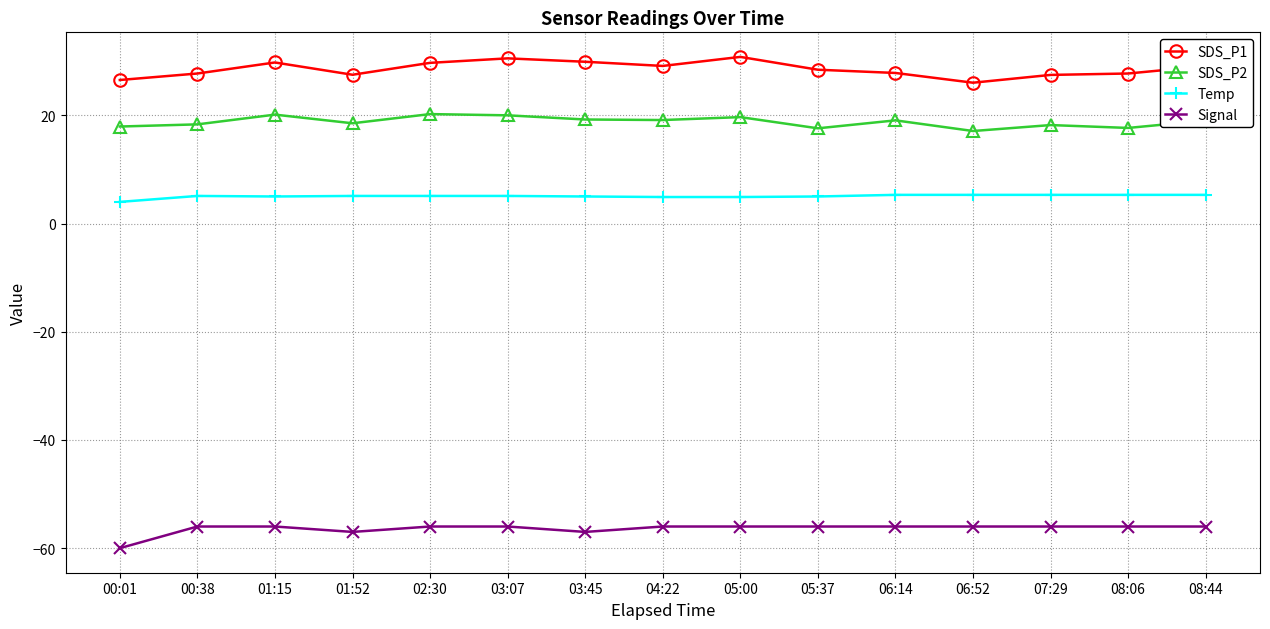

Is it true that Temp equals 4.0 at 00:01?

True